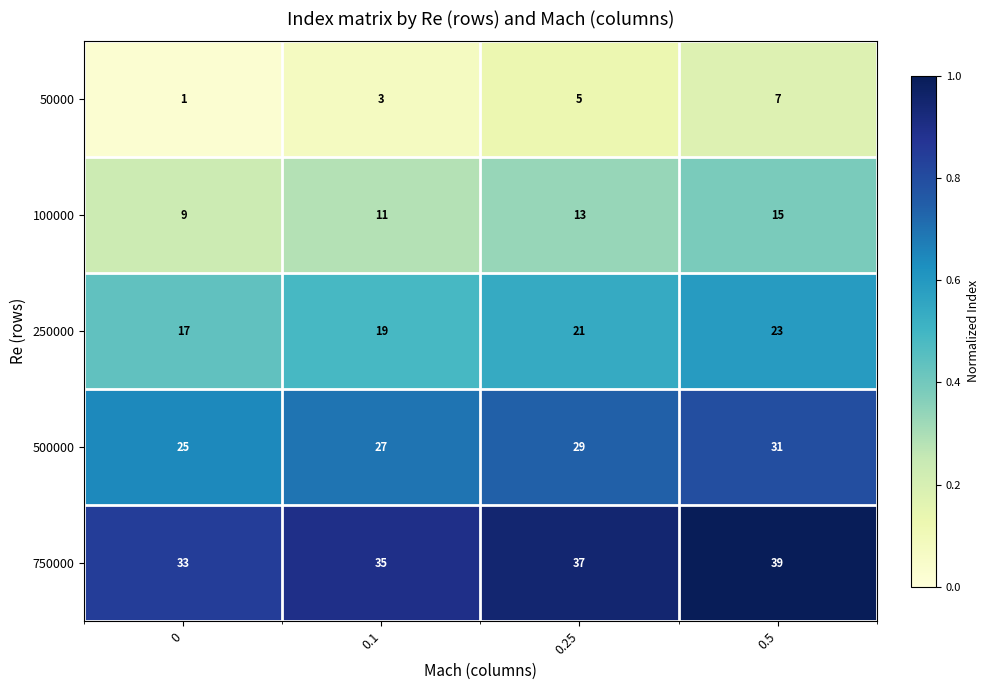

What is the average value of the 100000 series?

12